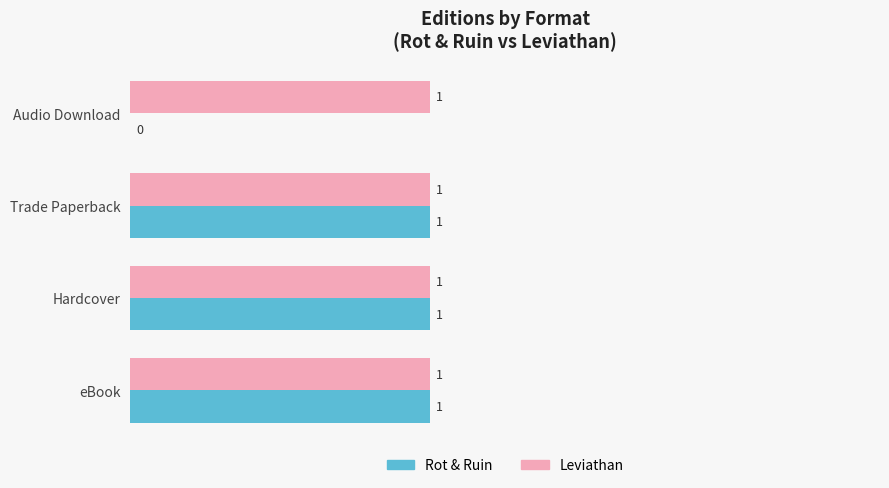

What is the sum of all Rot & Ruin values?

3